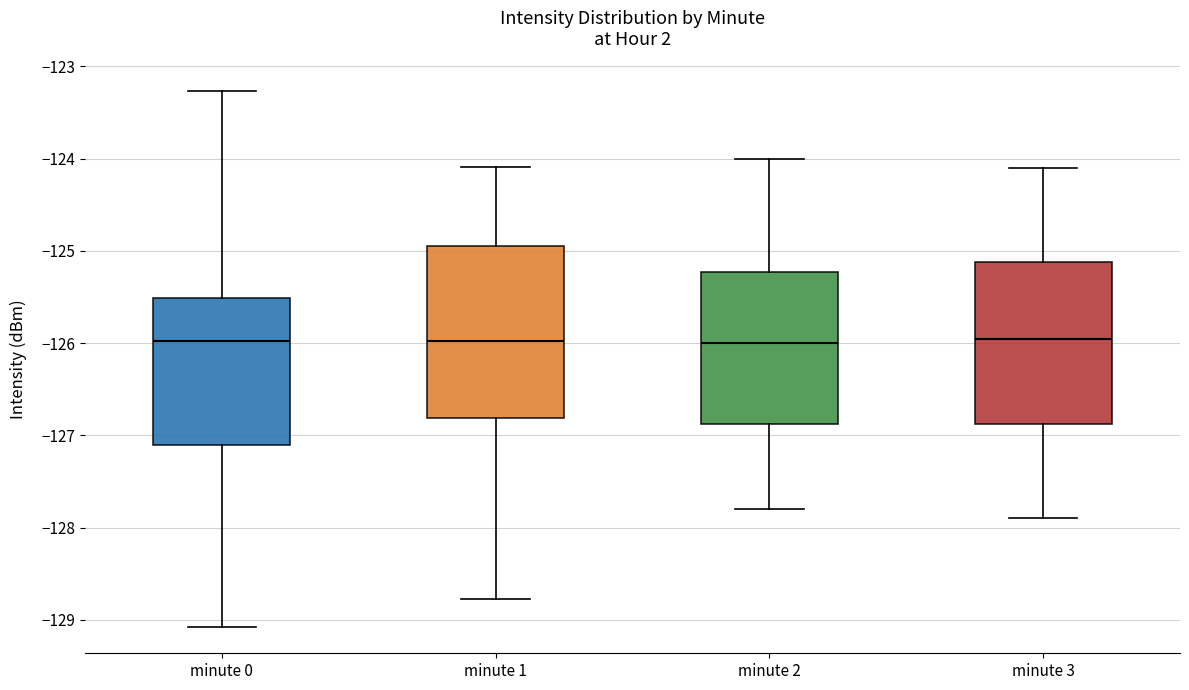

Which box is the tallest, from its lower edge to its upper edge?

minute 1